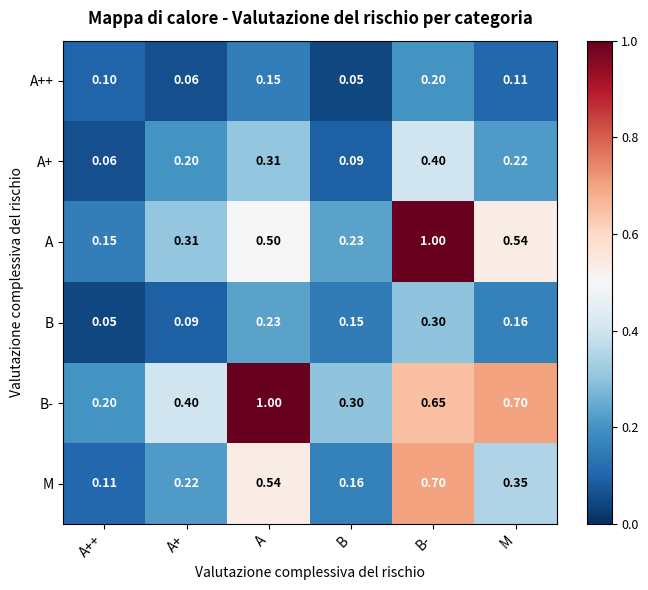

What is the total value across all series at A+?

1.3